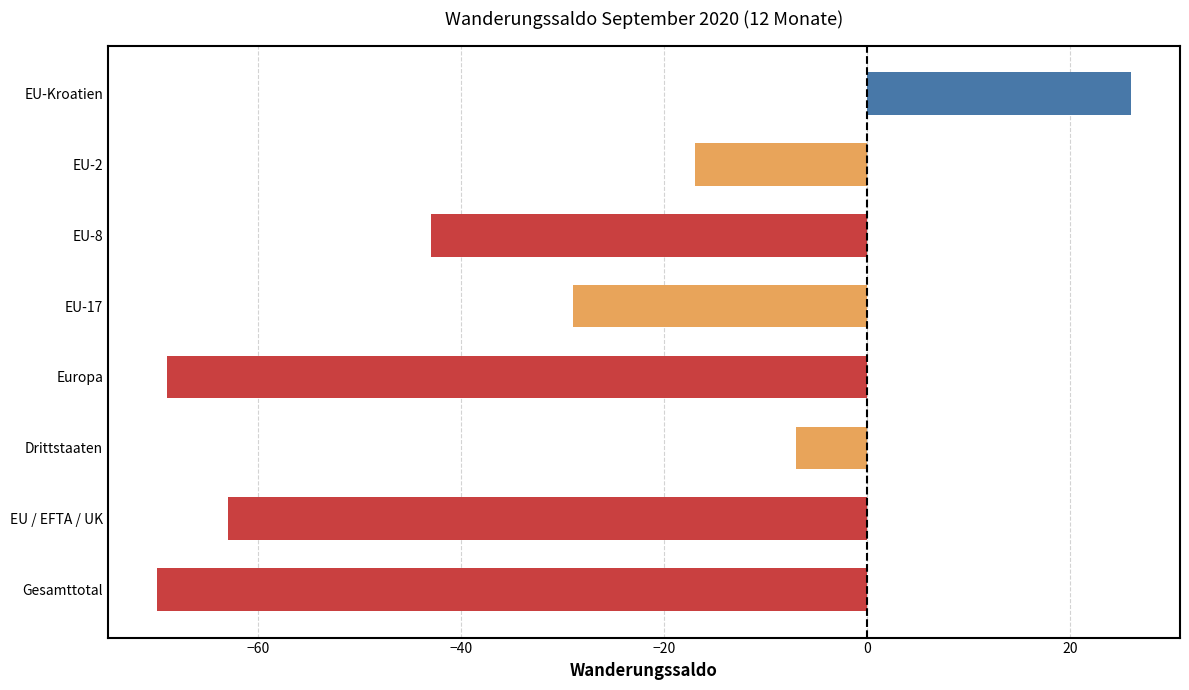

At which category does the chart reach its minimum across all series?

Gesamttotal